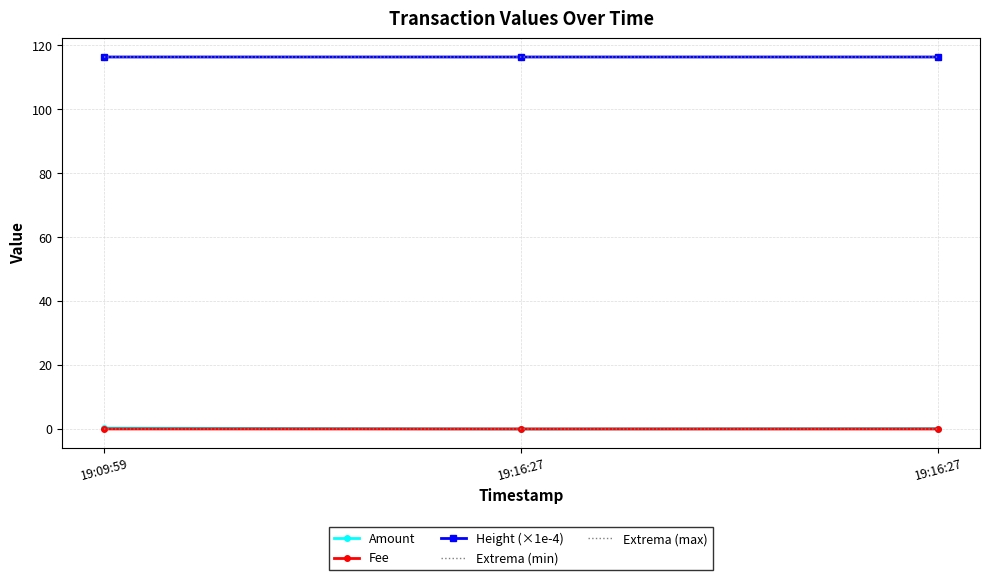

List the labels in order of Amount value, largest first.

19:09:59, 19:16:27, 19:16:27